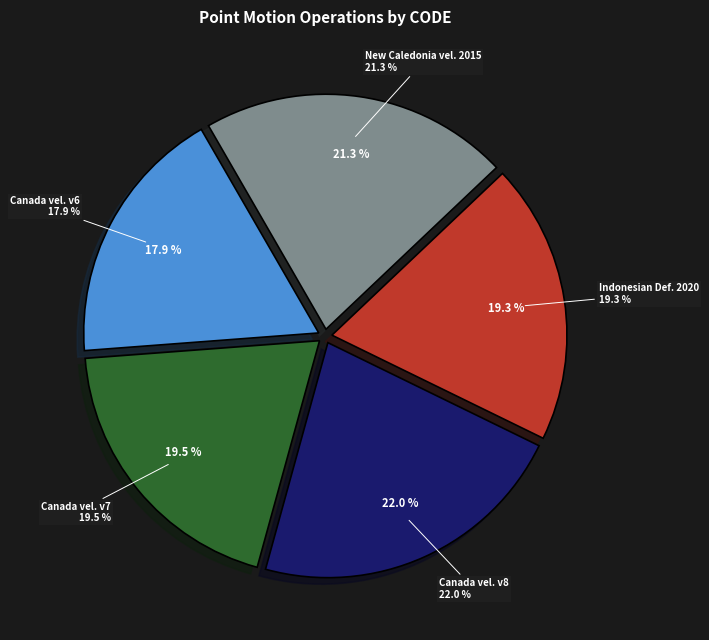

The New Caledonia velocity model 2015 slice represents 21% of the pie. True or false?

True